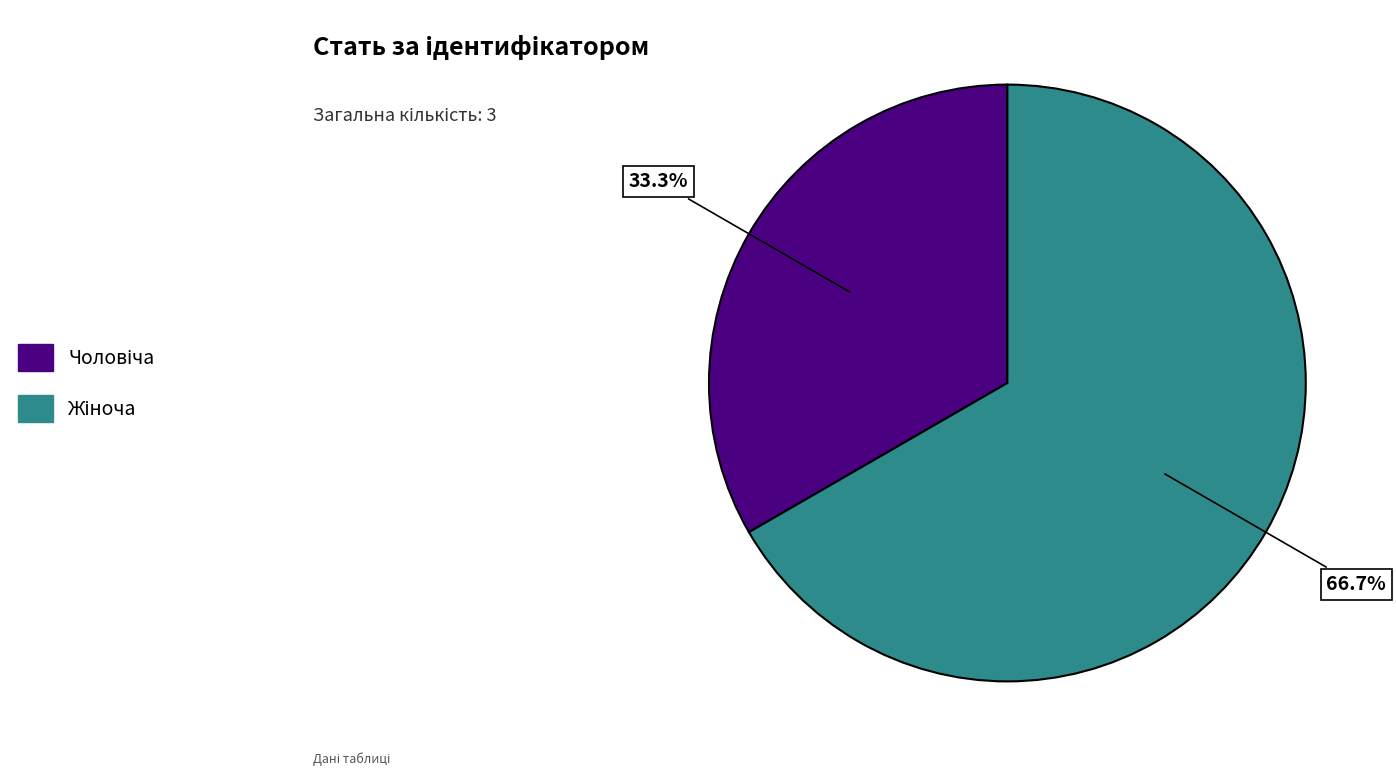

Is there a majority slice in this chart?

Yes